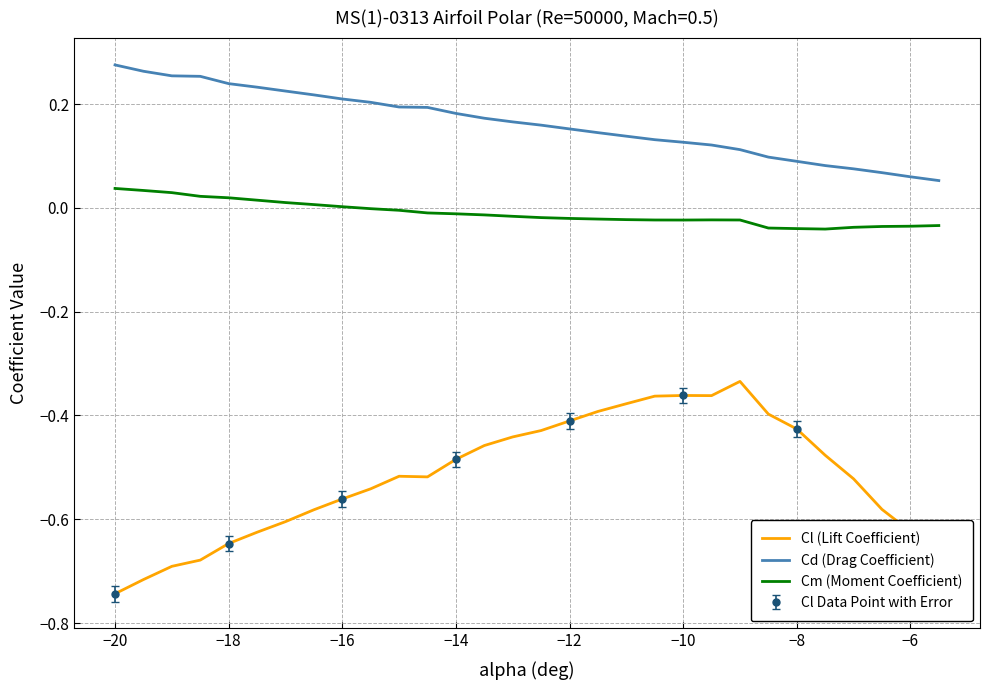

List the series in order of their peak value, highest first.

Cd (Drag Coefficient), Cm (Moment Coefficient), Cl (Lift Coefficient)